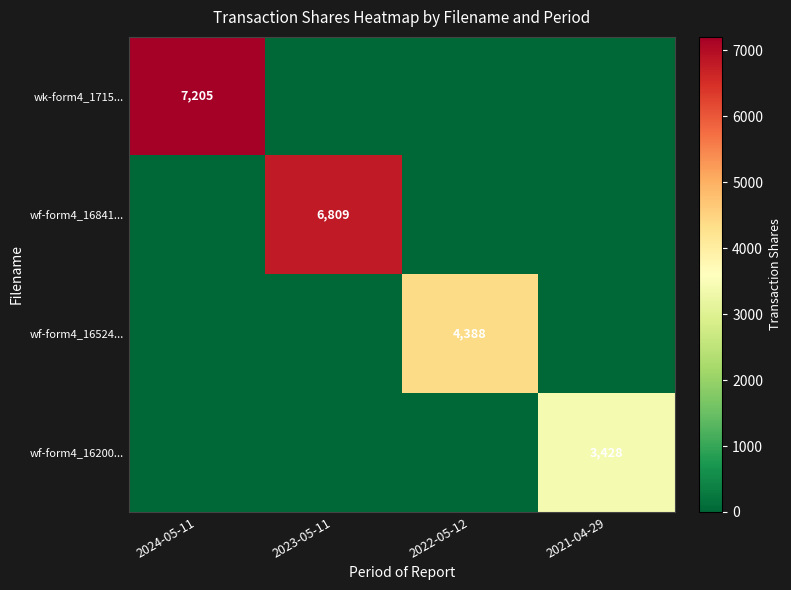

The wf-form4_16841... series shows 4273 at 2023-05-11. True or false?

False